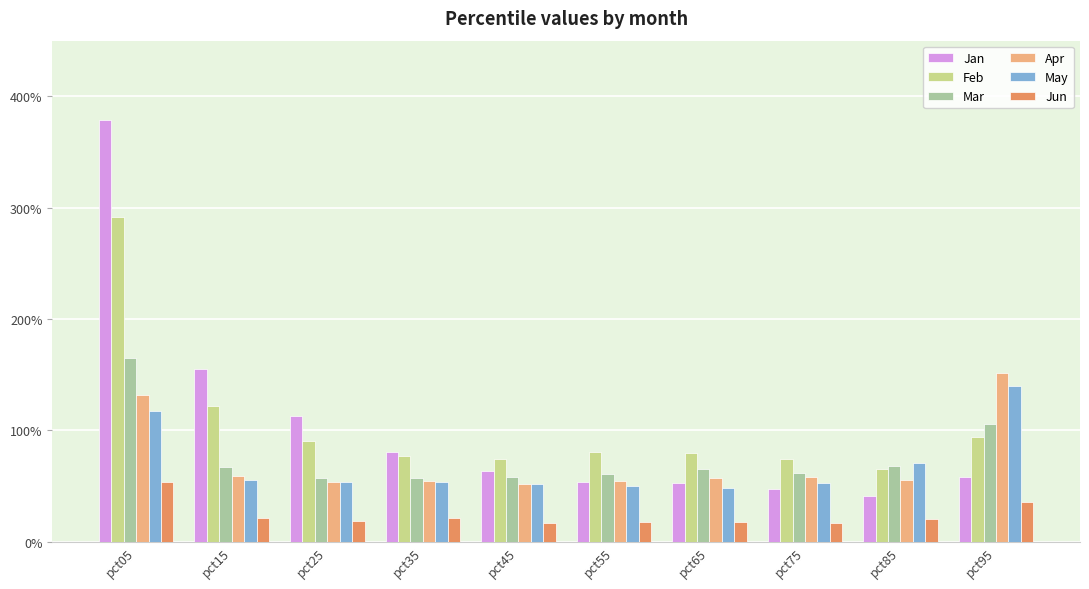

At how many categories does at least one series exceed 3?

1